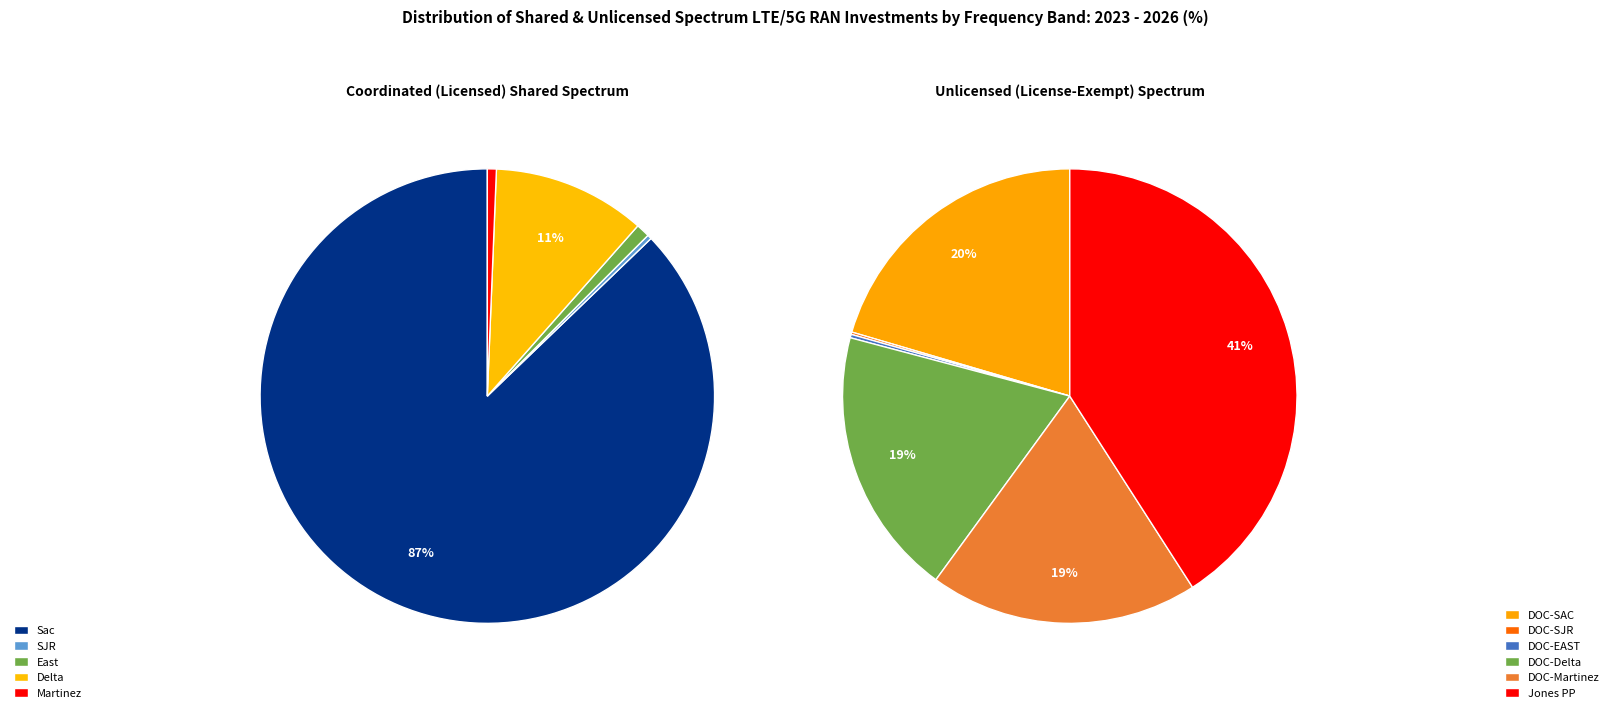

Which slice is the smallest?

SJR